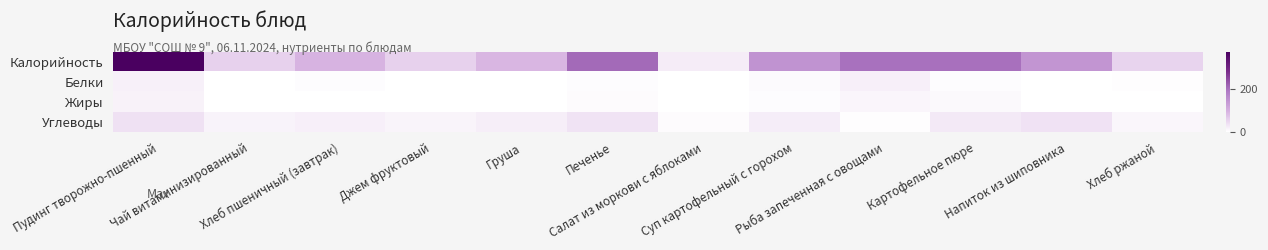

Reading right to left, what are all the values shown in this chart?

Калорийность: Хлеб ржаной=52.2	Напиток из шиповника=143.0	Картофельное пюре=198.7	Рыба запеченная с овощами=197.8	Суп картофельный с горохом=147.7	Салат из моркови с яблоками=23.9	Печенье=205.8	Груша=91.0	Джем фруктовый=57.6	Хлеб пшеничный (завтрак)=93.2	Чай витаминизированный=57.5	Пудинг творожно-пшенный=370.8
Белки: Хлеб ржаной=2.0	Напиток из шиповника=0.7	Картофельное пюре=4.0	Рыба запеченная с овощами=20.2	Суп картофельный с горохом=6.2	Салат из моркови с яблоками=0.6	Печенье=4.2	Груша=0.8	Джем фруктовый=0.1	Хлеб пшеничный (завтрак)=3.0	Чай витаминизированный=0.2	Пудинг творожно-пшенный=17.6
Жиры: Хлеб ржаной=0.4	Напиток из шиповника=0.0	Картофельное пюре=8.5	Рыба запеченная с овощами=12.1	Суп картофельный с горохом=4.0	Салат из моркови с яблоками=0.1	Печенье=5.7	Груша=0.6	Джем фруктовый=0.0	Хлеб пшеничный (завтрак)=0.4	Чай витаминизированный=0.1	Пудинг творожно-пшенный=16.9
Углеводы: Хлеб ржаной=10.3	Напиток из шиповника=35.3	Картофельное пюре=26.6	Рыба запеченная с овощами=2.1	Суп картофельный с горохом=21.7	Салат из моркови с яблоками=5.1	Печенье=34.5	Груша=20.6	Джем фруктовый=14.3	Хлеб пшеничный (завтрак)=19.4	Чай витаминизированный=15.0	Пудинг творожно-пшенный=37.1